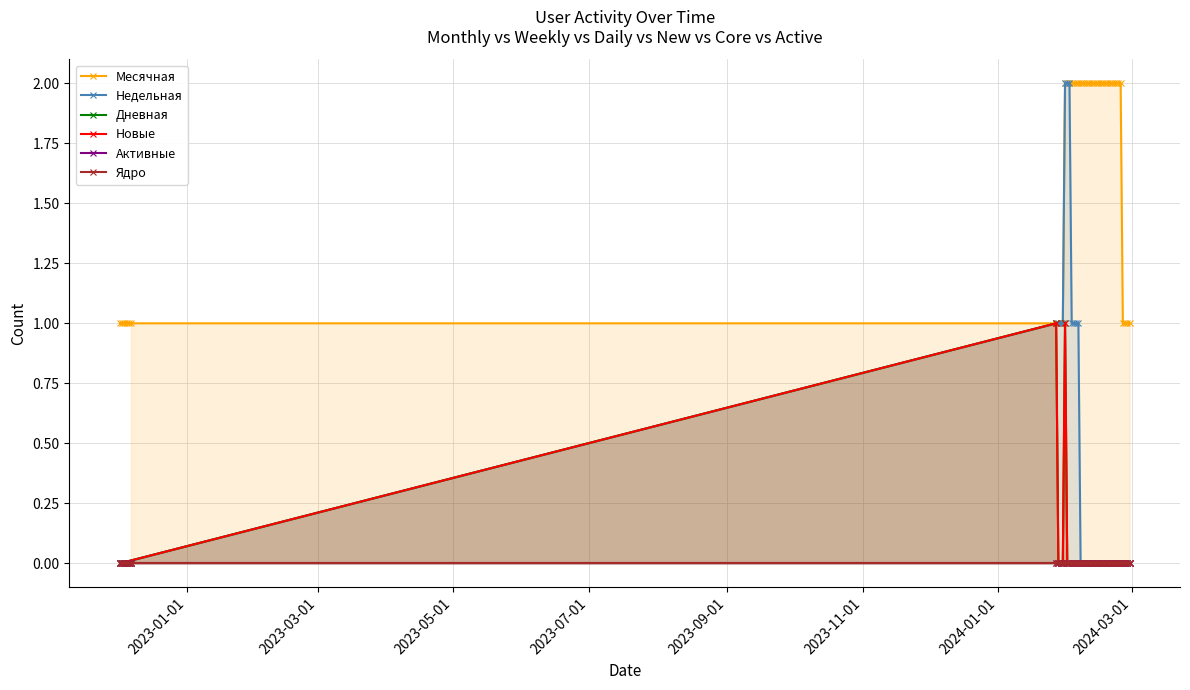

Reading left to right, list all the values displayed in this chart.

Месячная: 1	1	1	1	1	1	1	1	1	1	2	2	2	2	2	2	2	2	2	2	2	2	2	2	2	2	2	2	2	2	2	2	2	2	2	2	1	1	1	1
Недельная: 0	0	0	0	0	0	1	1	1	1	2	2	2	1	1	1	1	0	0	0	0	0	0	0	0	0	0	0	0	0	0	0	0	0	0	0	0	0	0	0
Дневная: 0	0	0	0	0	0	1	0	0	0	1	0	0	0	0	0	0	0	0	0	0	0	0	0	0	0	0	0	0	0	0	0	0	0	0	0	0	0	0	0
Новые: 0	0	0	0	0	0	1	0	0	0	1	0	0	0	0	0	0	0	0	0	0	0	0	0	0	0	0	0	0	0	0	0	0	0	0	0	0	0	0	0
Активные: 0	0	0	0	0	0	0	0	0	0	0	0	0	0	0	0	0	0	0	0	0	0	0	0	0	0	0	0	0	0	0	0	0	0	0	0	0	0	0	0
Ядро: 0	0	0	0	0	0	0	0	0	0	0	0	0	0	0	0	0	0	0	0	0	0	0	0	0	0	0	0	0	0	0	0	0	0	0	0	0	0	0	0